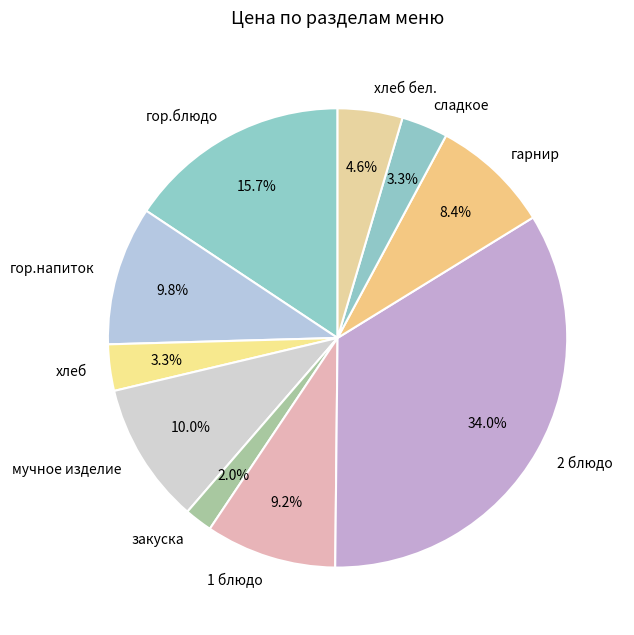

What portion of the pie excludes мучное изделие?

90.0%